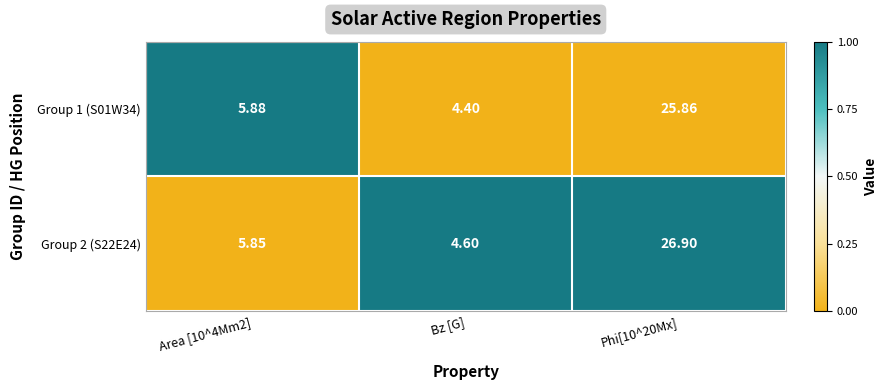

Reading left to right, what are all the values shown in this chart?

Group 1 (S01W34): Area [10^4Mm2]=6	Bz [G]=4	Phi[10^20Mx]=26
Group 2 (S22E24): Area [10^4Mm2]=6	Bz [G]=5	Phi[10^20Mx]=27